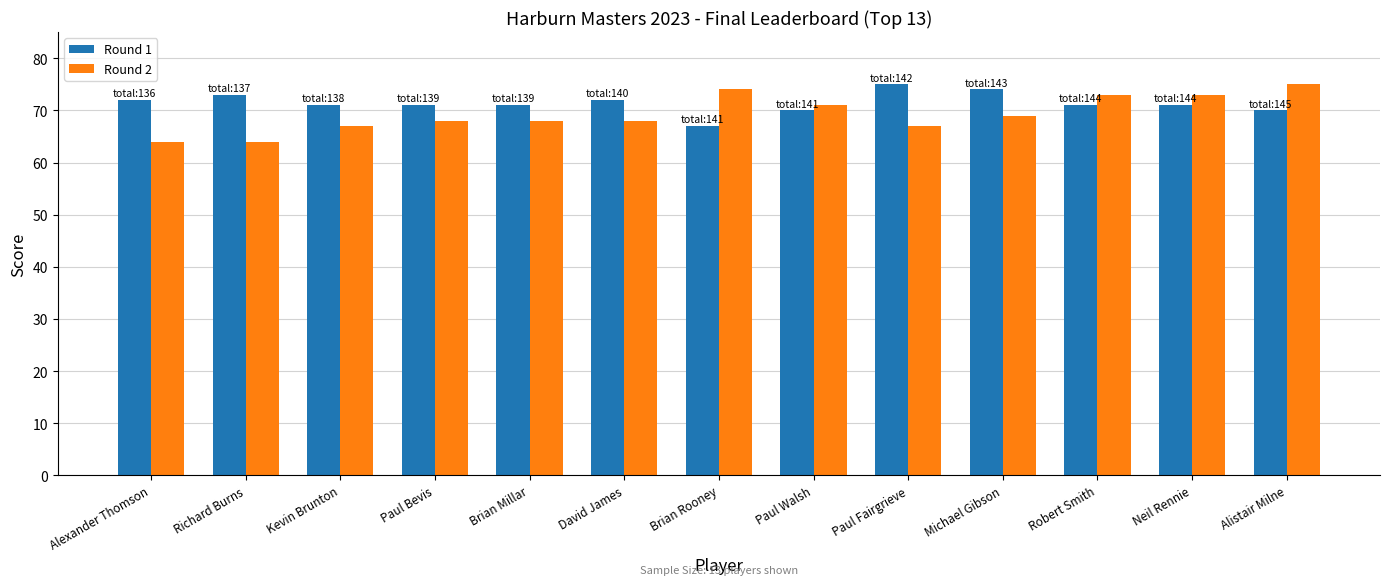

What is the difference between the highest and lowest values at David James?

4